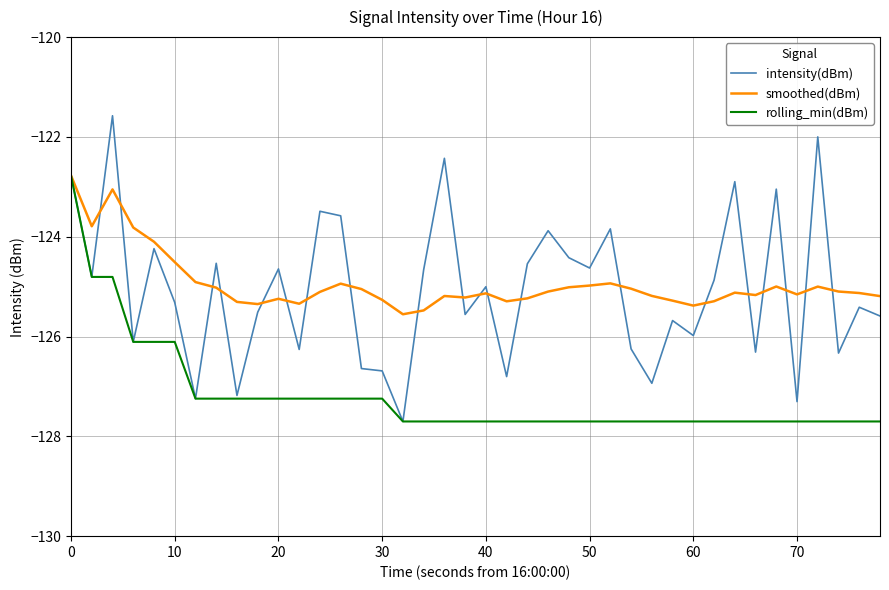

What is the maximum value shown in the chart?

-121.6